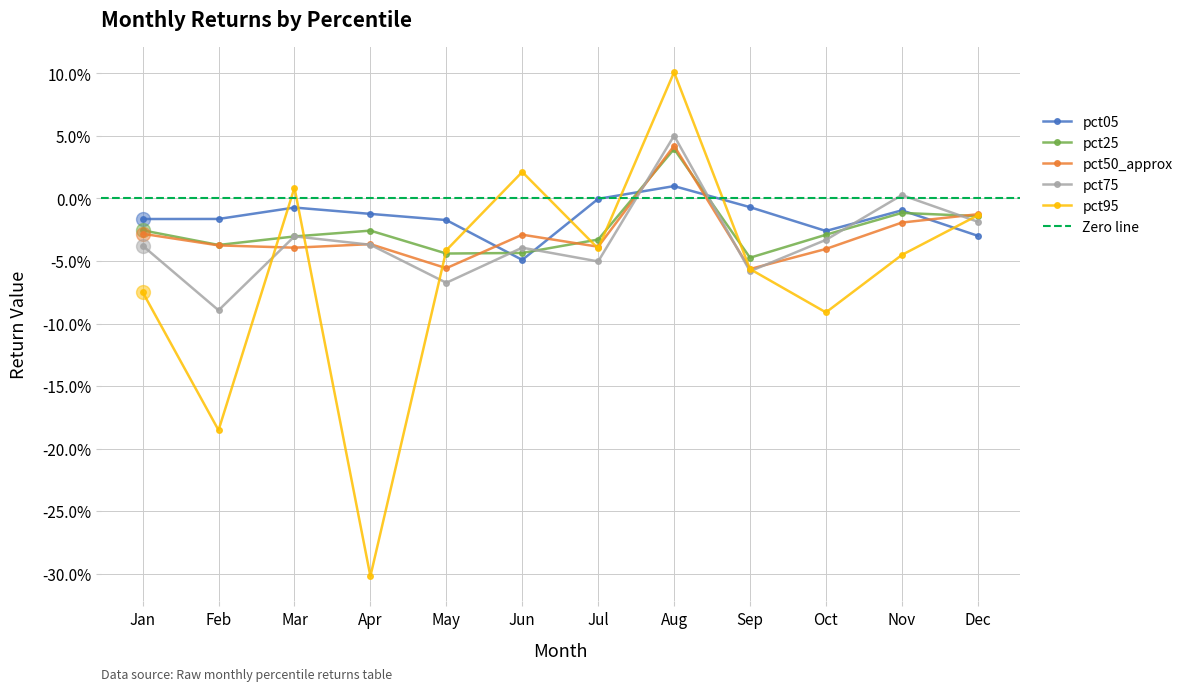

Rank the series by their maximum value, from lowest to highest.

pct05, pct25, pct50_approx, pct75, pct95